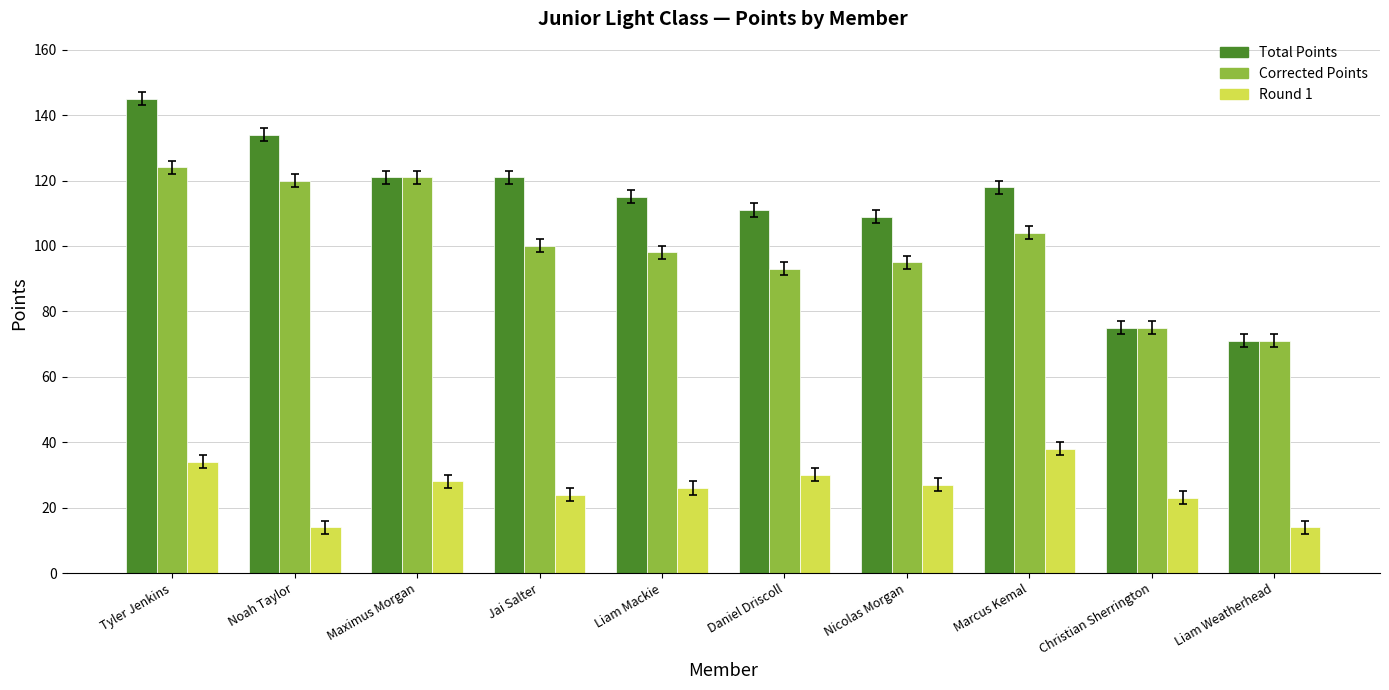

Which label corresponds to the largest value in the chart?

Tyler Jenkins